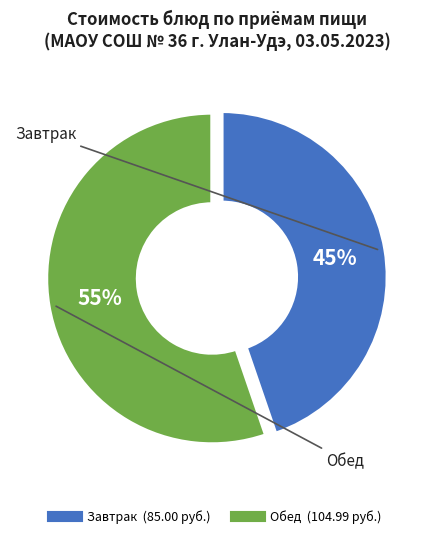

Does any single category account for the majority?

Yes